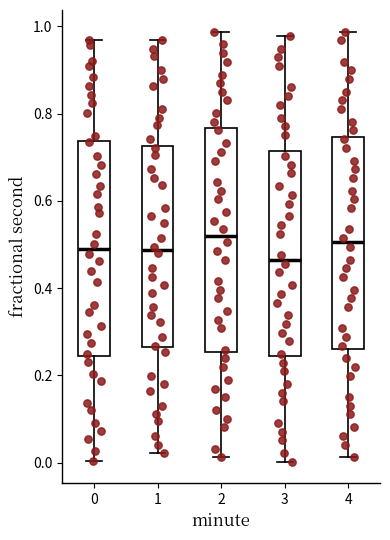

Reading left to right, transcribe this box plot: for each box, give where its median line is, the range the box spans, and where its two whiskers end, as read against the y-axis. The values are not printed on the chart, so give them approximately, as read against the axis.

0: median 0.50, box 0.24 to 0.74, whiskers 0.00 to 0.96
1: median 0.48, box 0.26 to 0.72, whiskers 0.02 to 0.96
2: median 0.52, box 0.26 to 0.76, whiskers 0.02 to 0.98
3: median 0.46, box 0.24 to 0.72, whiskers 0.00 to 0.98
4: median 0.50, box 0.26 to 0.74, whiskers 0.02 to 0.98